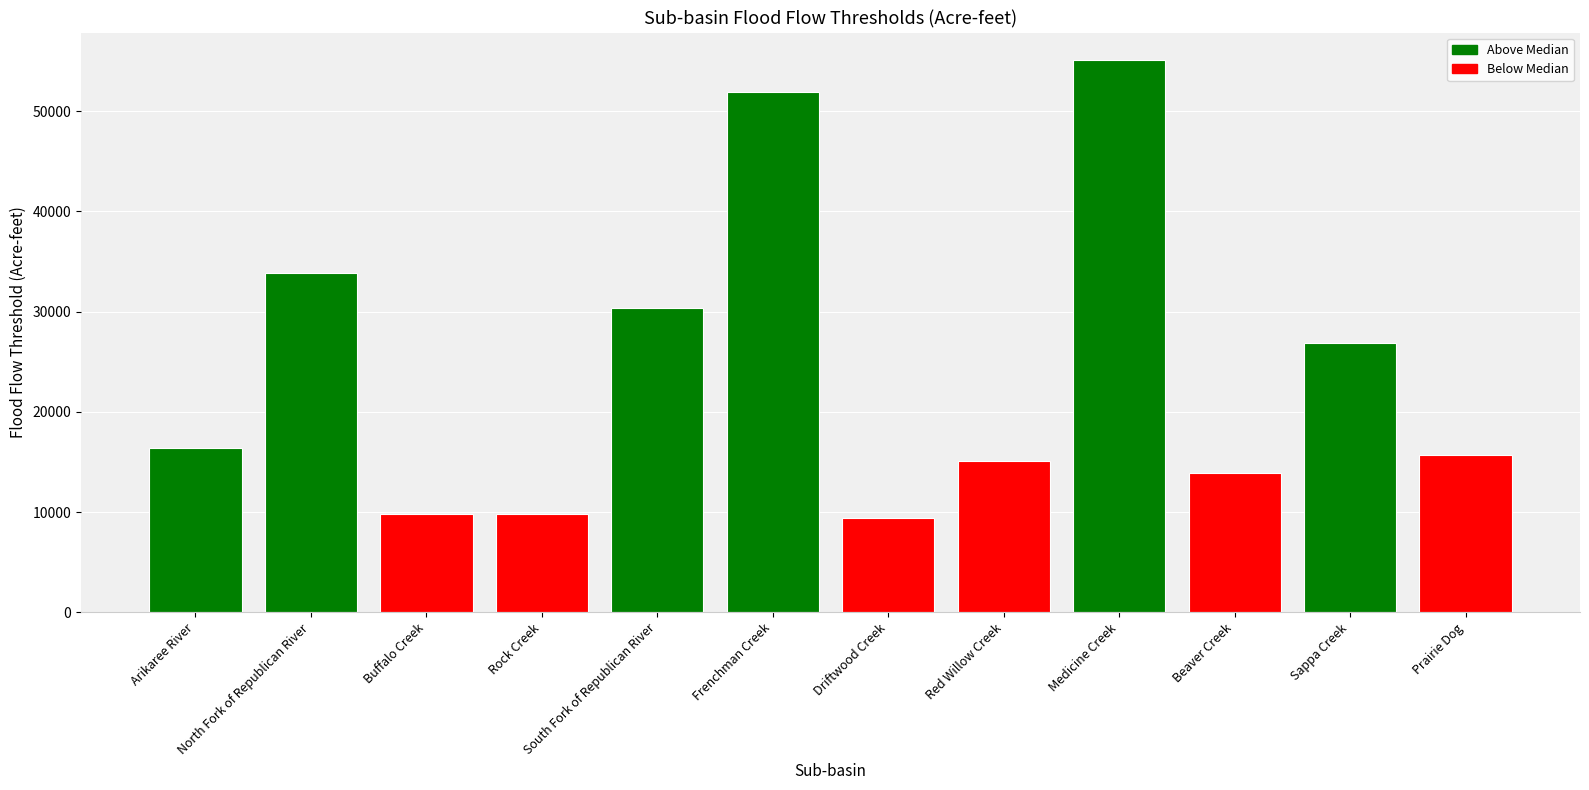

Are the bars grouped side by side (vs. stacked)?

No